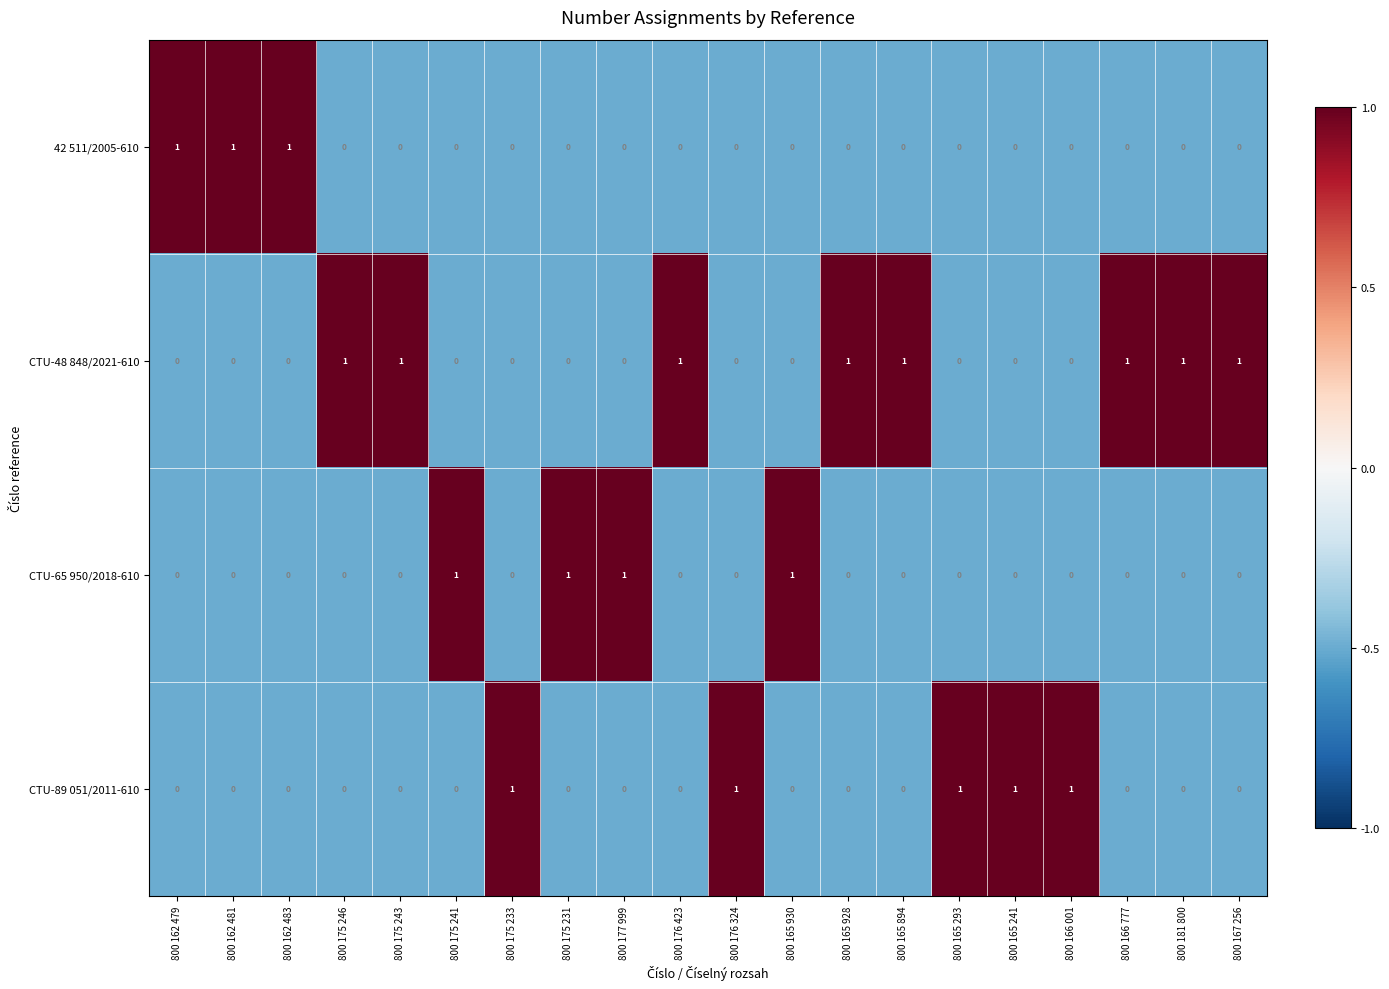

List the series in order of their overall mean, highest first.

CTU-48 848/2021-610, CTU-89 051/2011-610, CTU-65 950/2018-610, 42 511/2005-610